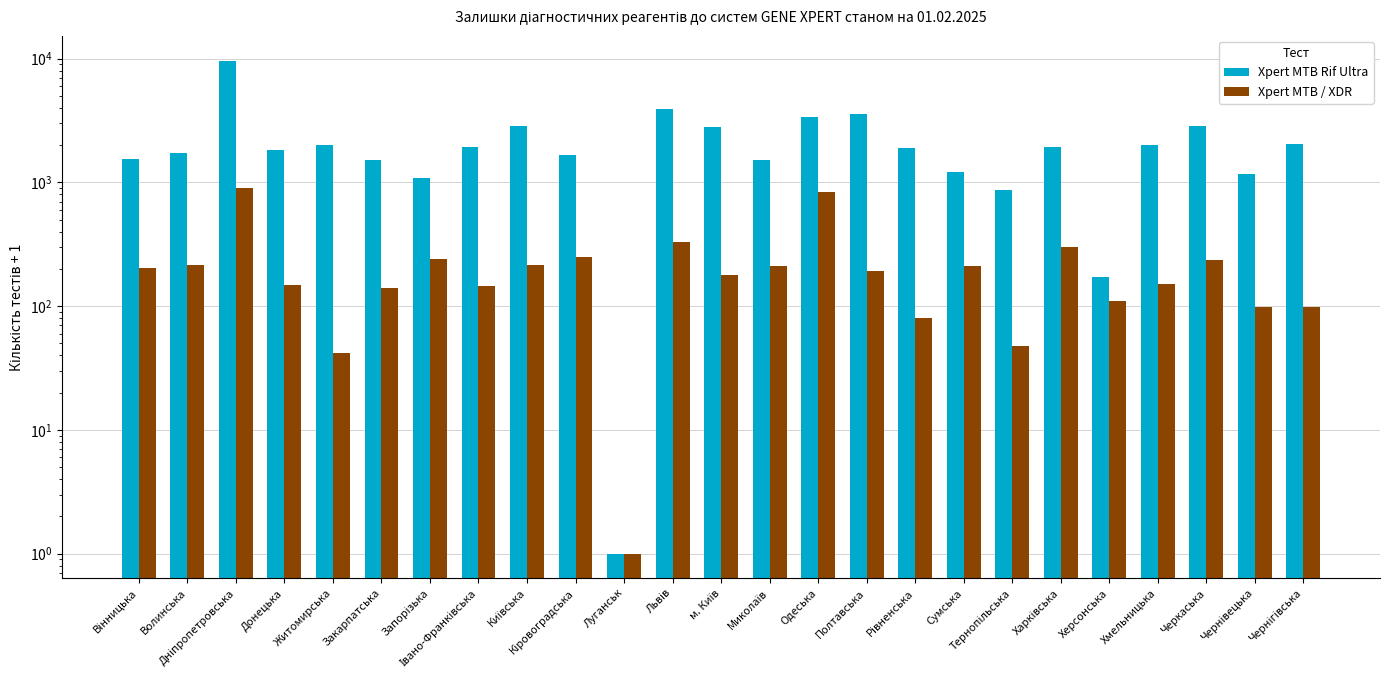

The value of Xpert MTB Rif Ultra at Одеська is 5402. True or false?

False